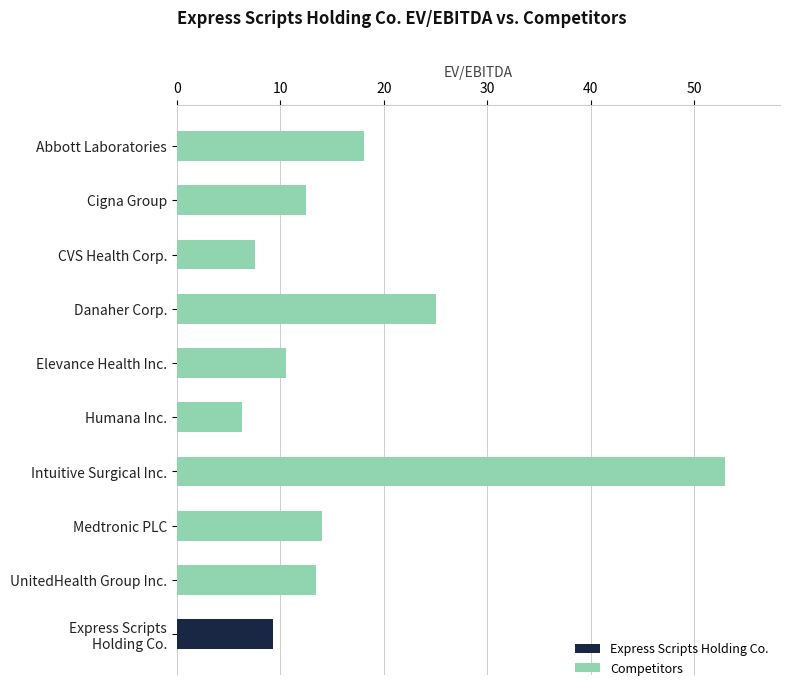

What position from the top is UnitedHealth Group Inc.?

9